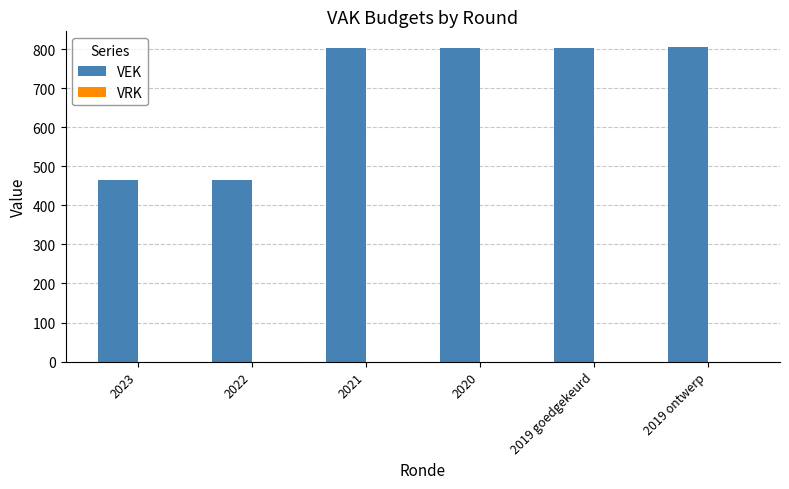

How many bars are there in total?

6